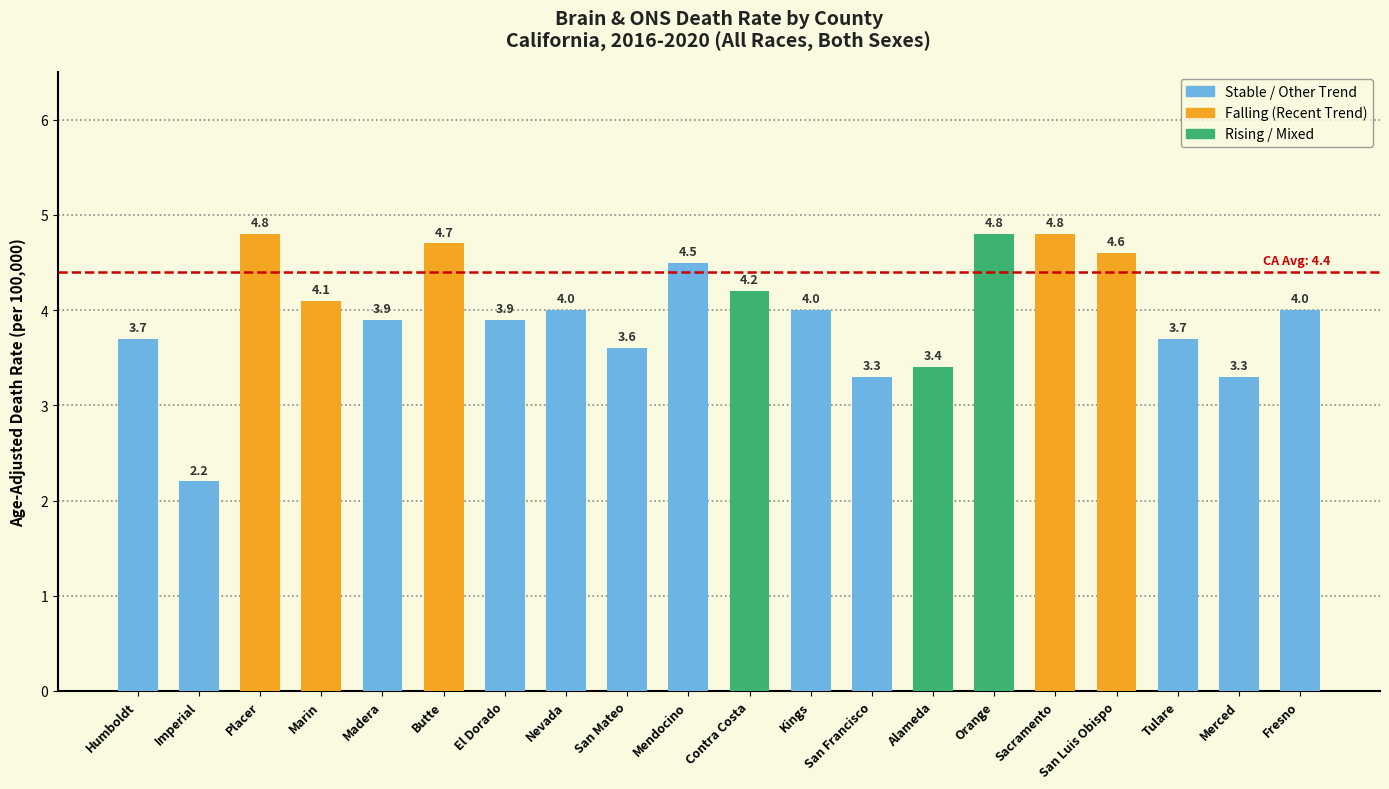

How many values are below 4?

9